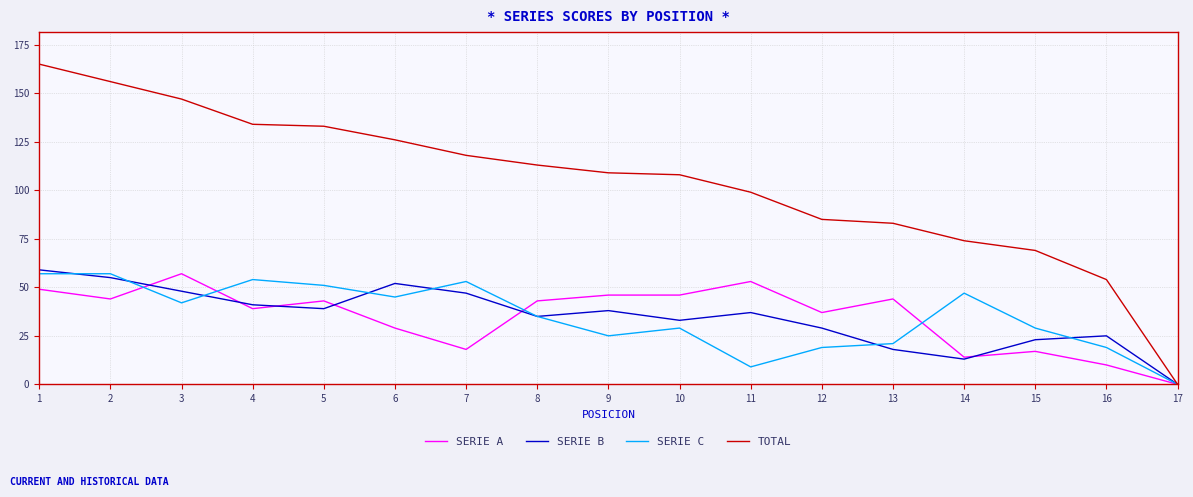

What is the maximum value for SERIE C?

57